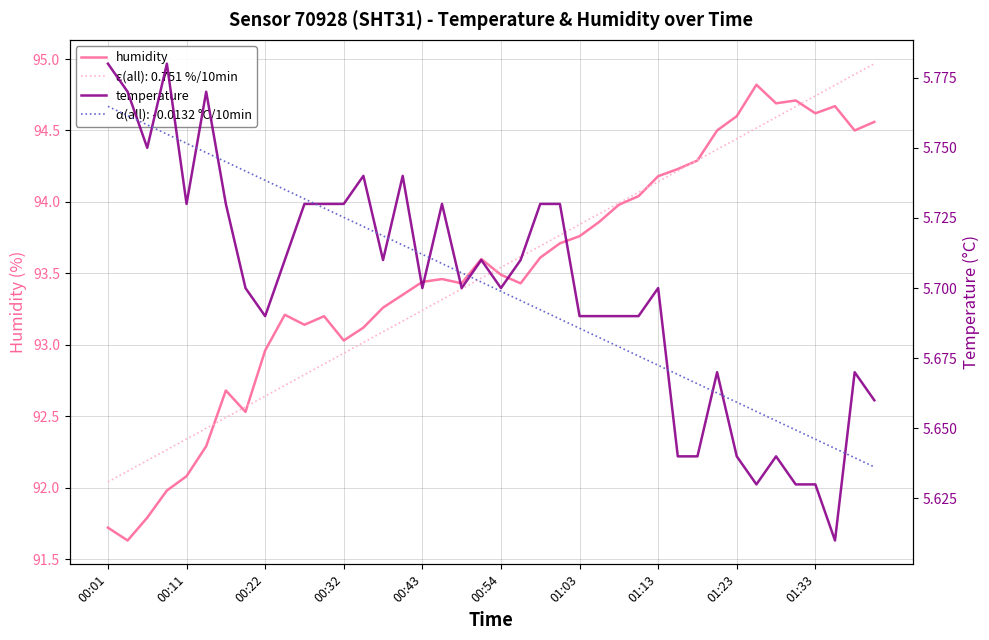

How many categories are shown in the chart?

40